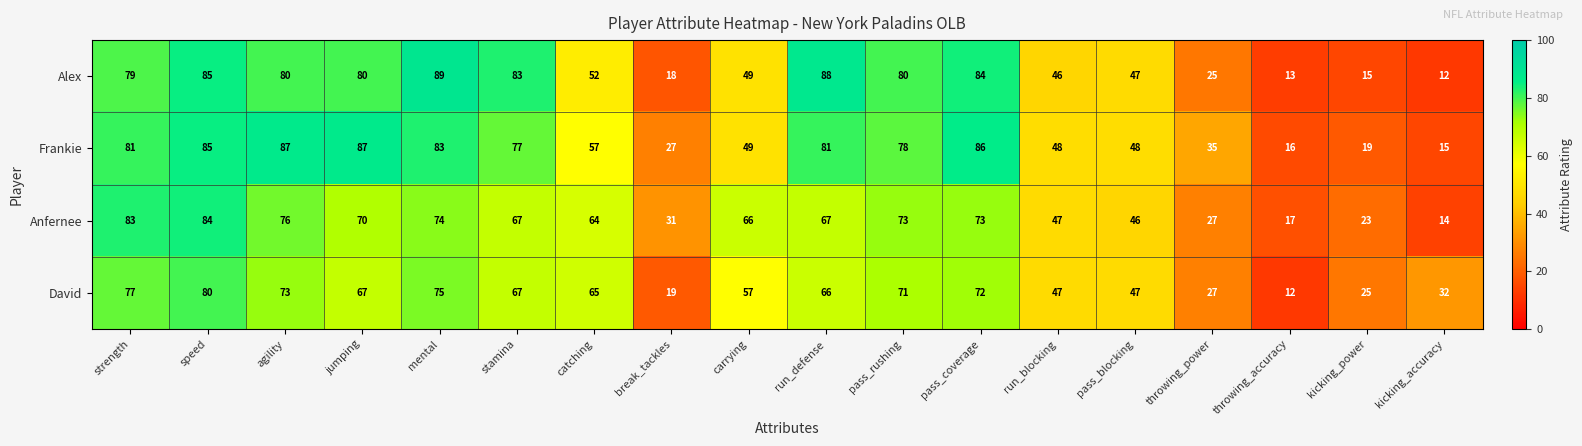

Which category has the highest value across all series?

mental